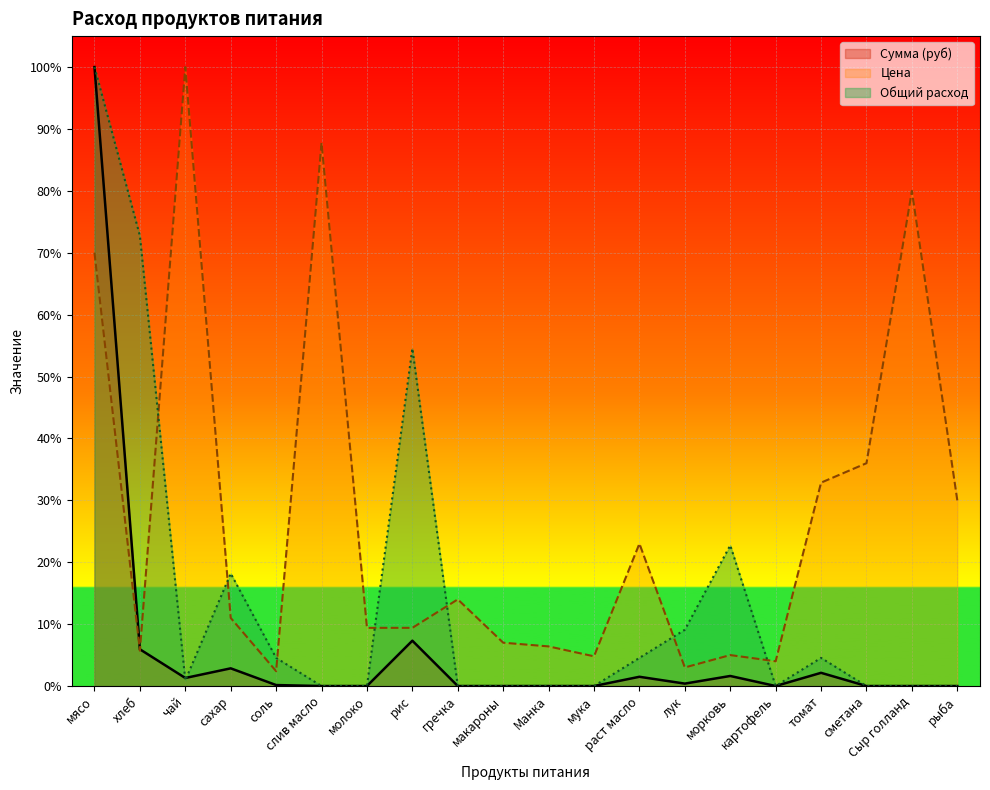

Reading left to right, transcribe all the data shown in this chart.

Сумма (руб): мясо=100.0	хлеб=5.9	чай=1.3	сахар=2.9	соль=0.2	слив масло=0.0	молоко=0.0	рис=7.3	гречка=0.0	макароны=0.0	Манка=0.0	мука=0.0	раст масло=1.5	лук=0.4	морковь=1.6	картофель=0.0	томат=2.1	сметана=0.0	Сыр голланд=0.0	рыба=0.0
Цена: мясо=70.0	хлеб=5.7	чай=100.0	сахар=11.0	соль=2.4	слив масло=87.8	молоко=9.4	рис=9.4	гречка=14.0	макароны=7.0	Манка=6.4	мука=4.8	раст масло=23.0	лук=3.0	морковь=5.0	картофель=4.0	томат=32.9	сметана=36.0	Сыр голланд=80.0	рыба=30.0
Общий расход: мясо=100.0	хлеб=72.7	чай=0.9	сахар=18.2	соль=4.5	слив масло=0.0	молоко=0.0	рис=54.5	гречка=0.0	макароны=0.0	Манка=0.0	мука=0.0	раст масло=4.5	лук=9.1	морковь=22.7	картофель=0.0	томат=4.5	сметана=0.0	Сыр голланд=0.0	рыба=0.0